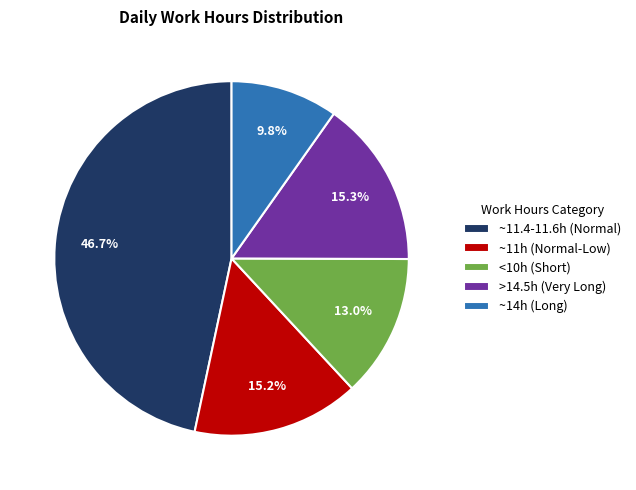

How many segments does this pie chart have?

5